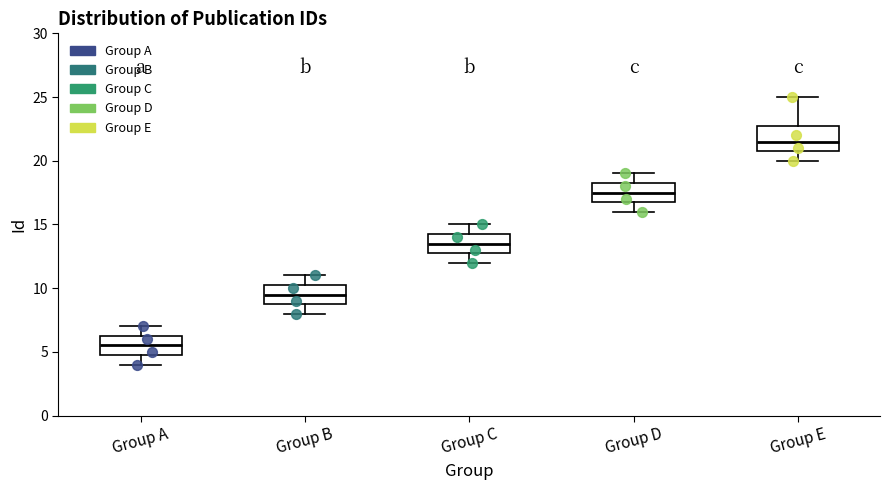

Which box has the lowest median line?

Group A